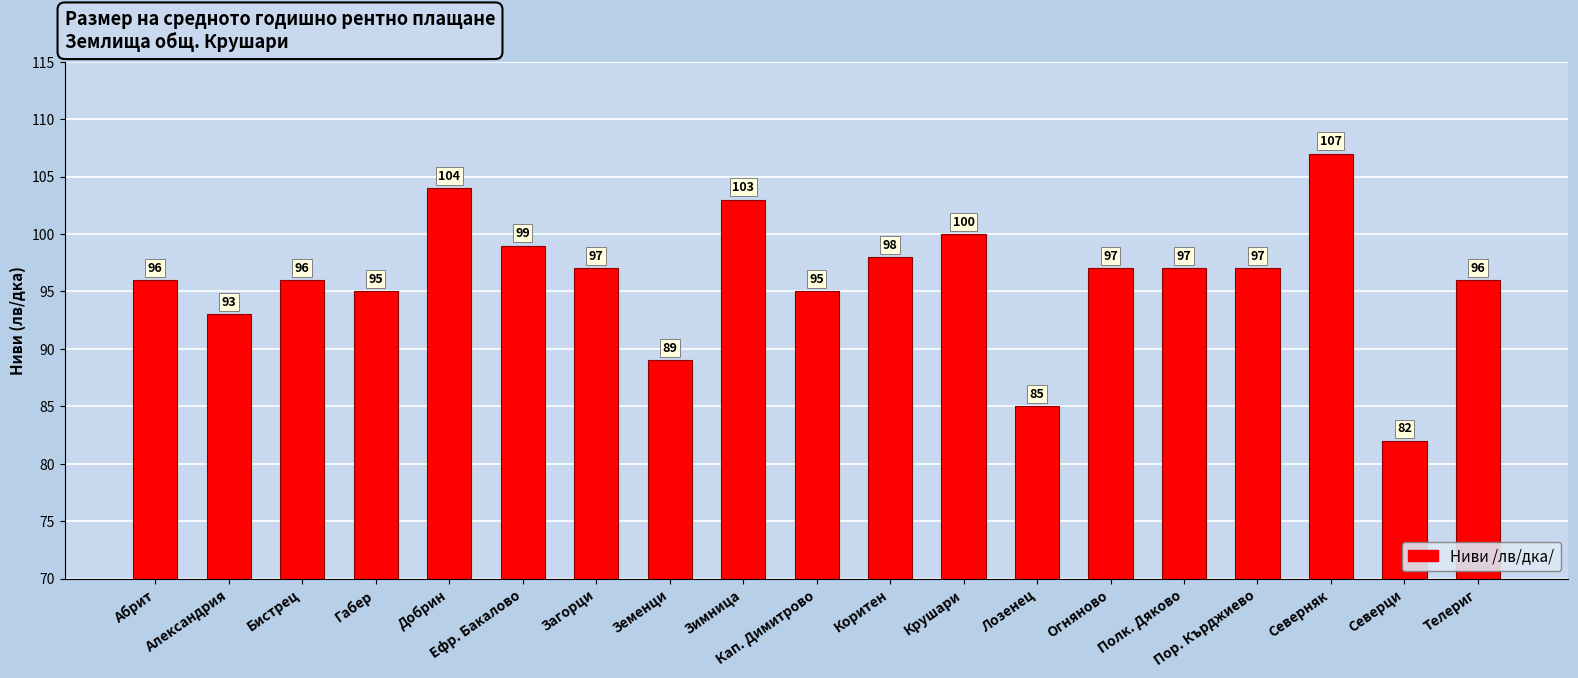

What is the label of the 2nd bar from the left?

Александрия